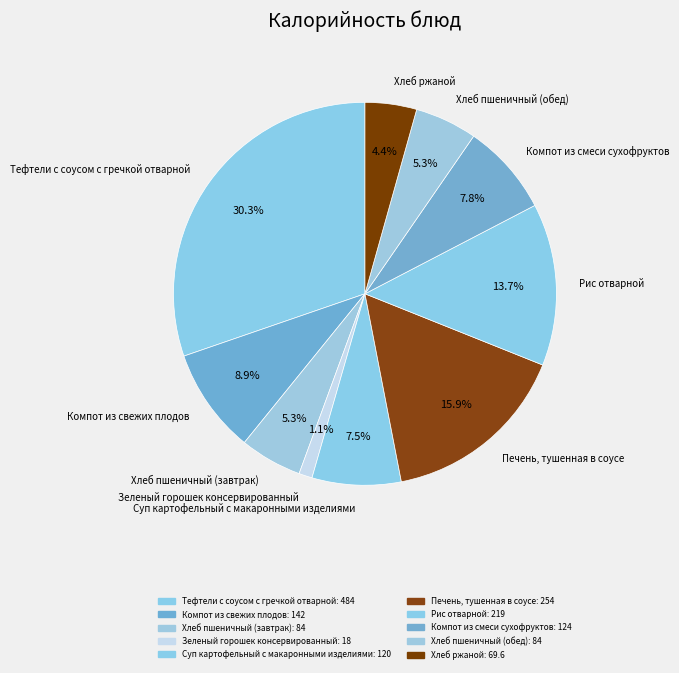

To the nearest percent, what is the combined percentage of Компот из смеси сухофруктов and Зеленый горошек консервированный?

9%